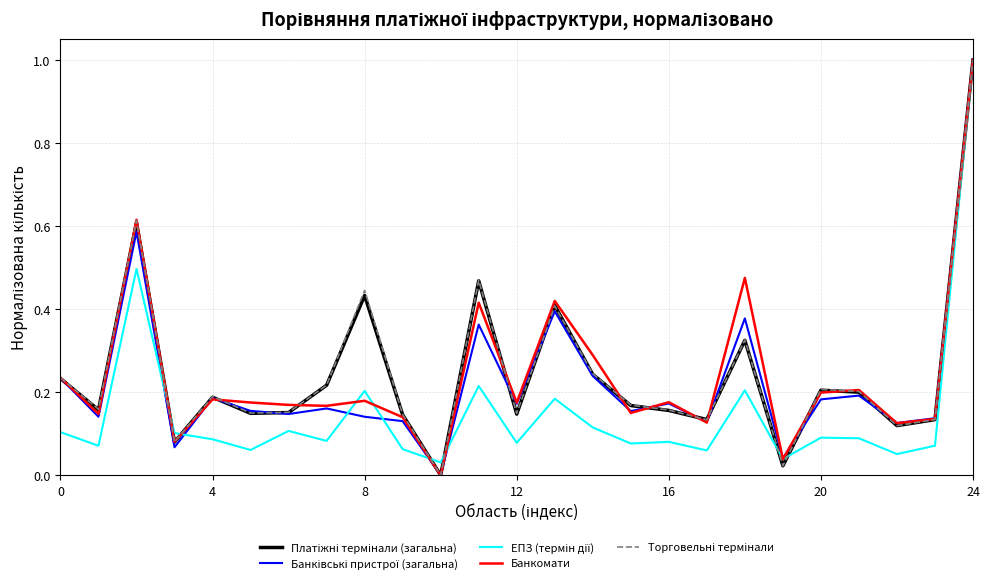

Is this an area chart (filled region under the line)?

No